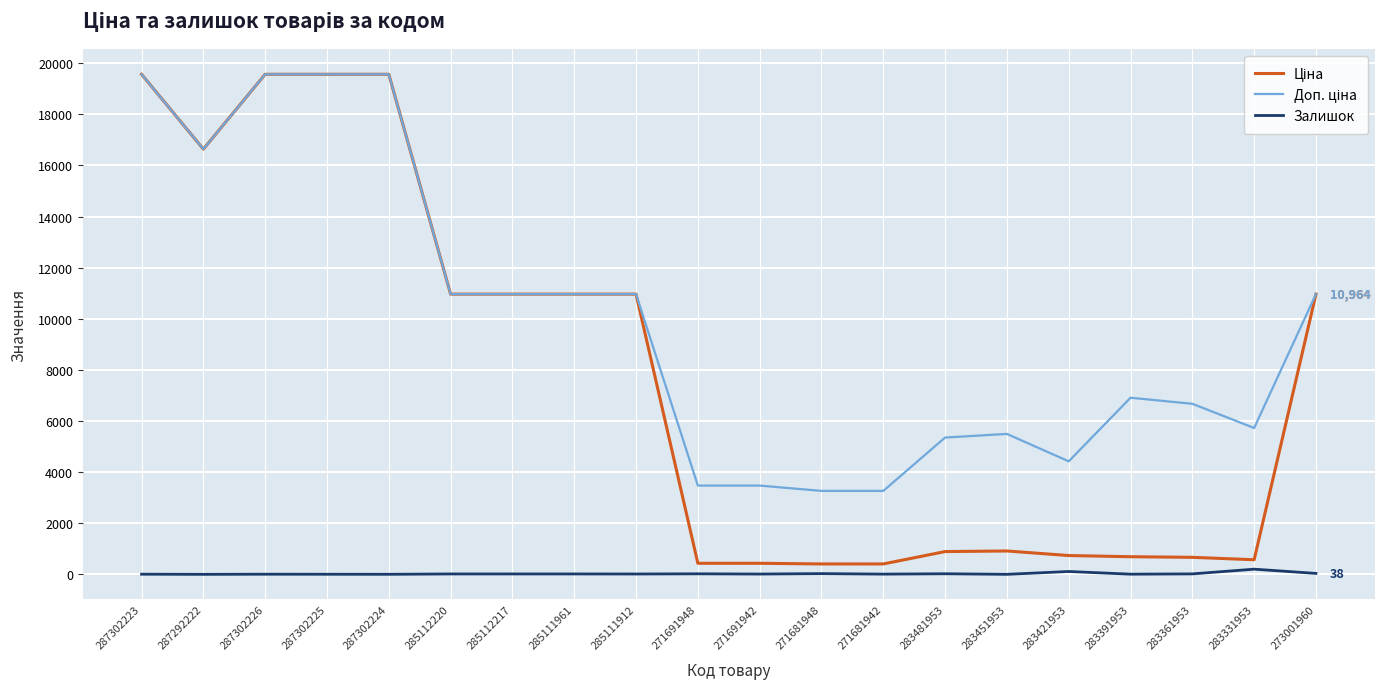

What is the smallest value displayed?

1.0